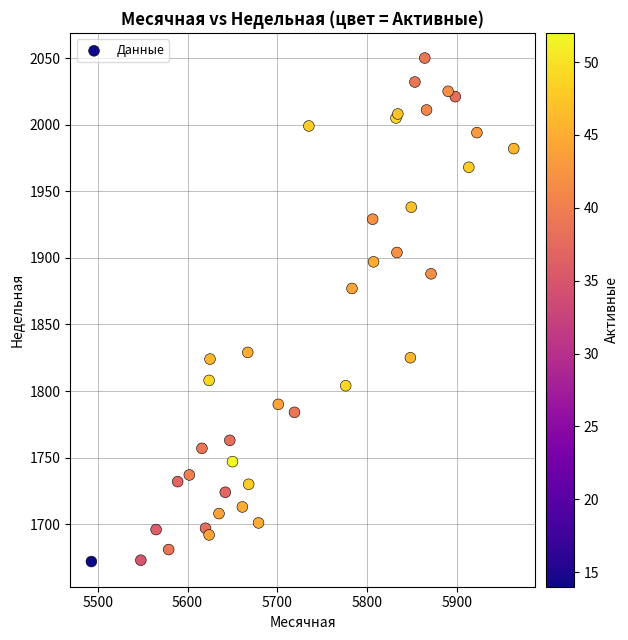

What Y value in the scatter plot is closest to 1861?

1877